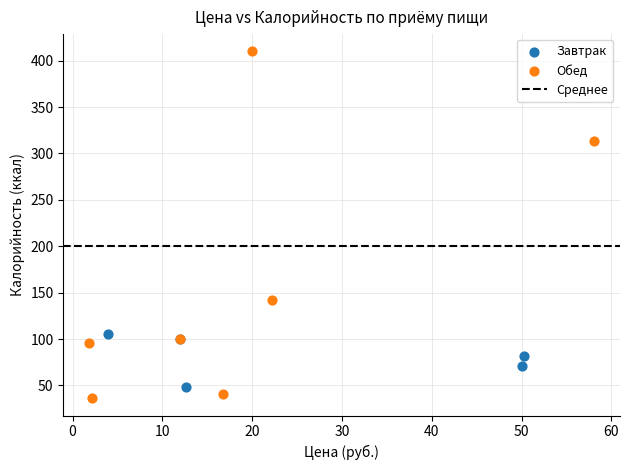

Which series has the largest Y range (max minus min)?

Обед